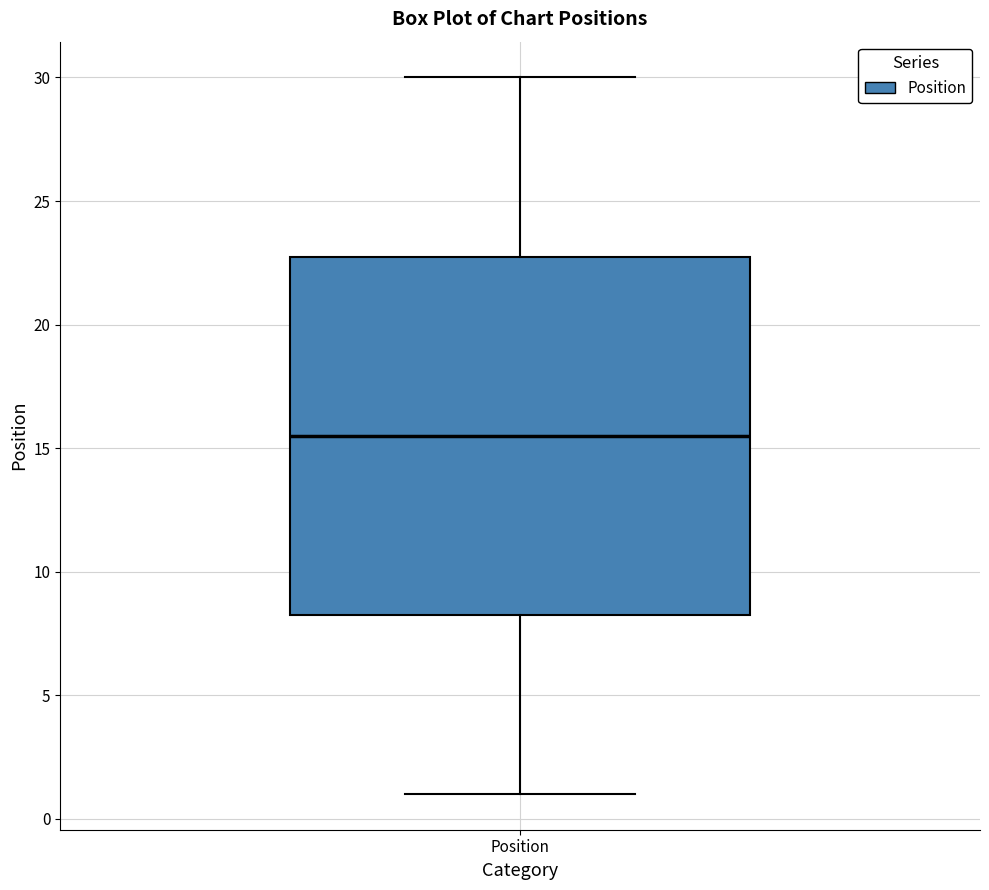

Read this box plot against the y-axis: the position of the median line, the range covered by the box, and the ends of both whiskers. The values are not printed on the chart, so give them approximately, as read against the axis.

median 15.5, box 8.5 to 23.0, whiskers 1.0 to 30.0